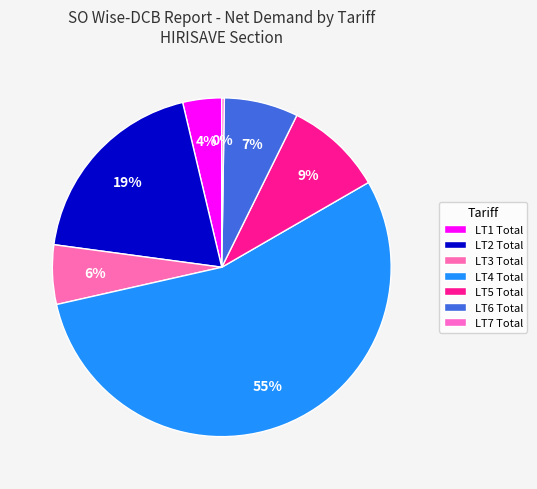

Which slice is the largest?

LT4 Total